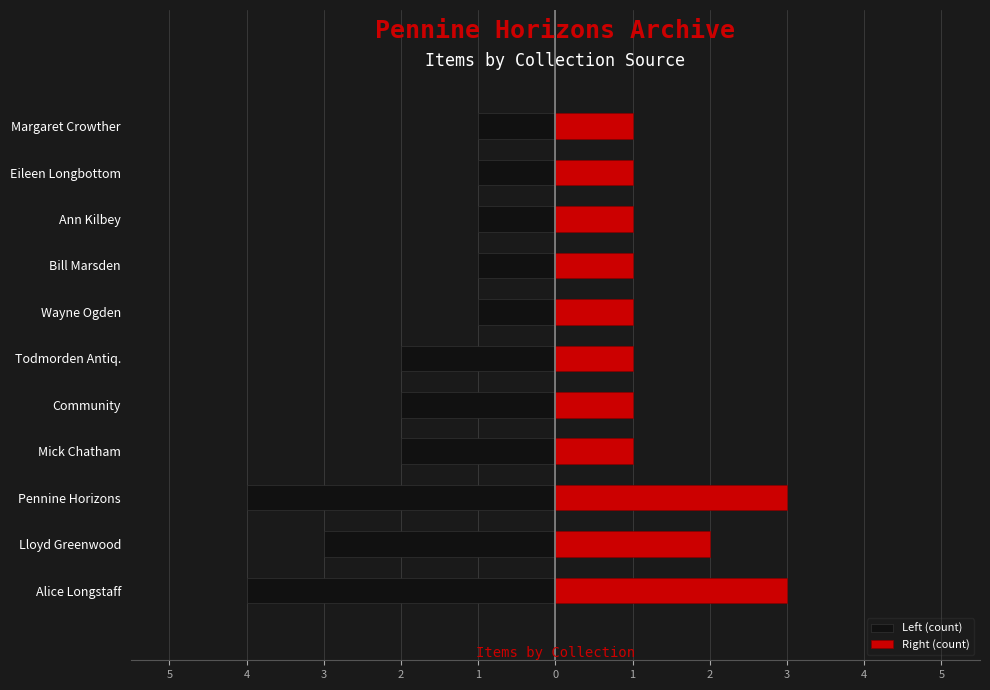

What is the maximum value for Right (count)?

3